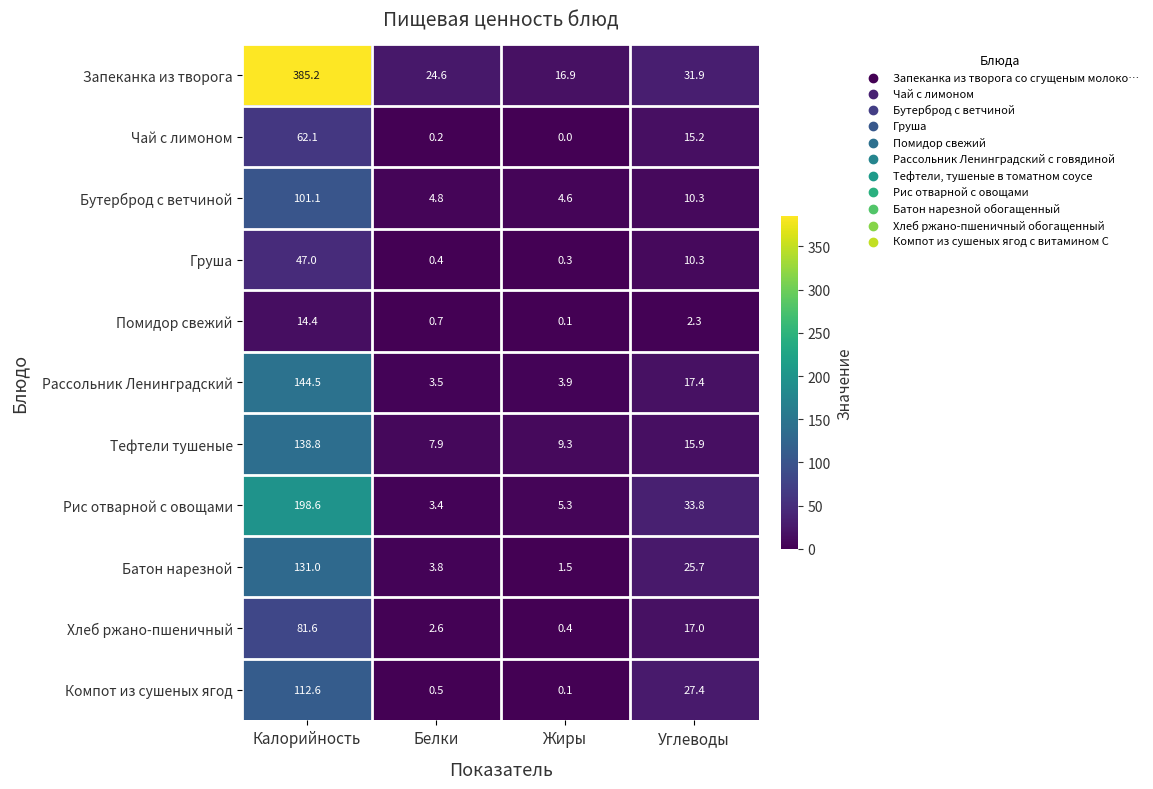

The Помидор свежий series shows 14.4 at Калорийность. True or false?

True